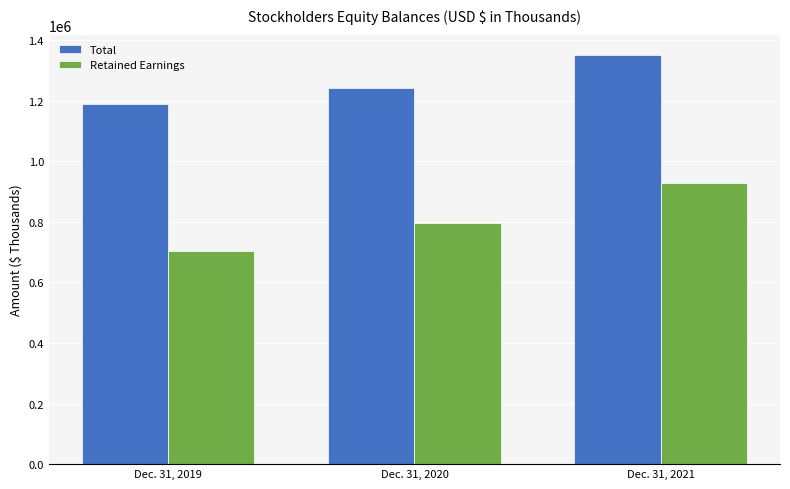

Rank the categories by Retained Earnings value from highest to lowest.

Dec. 31, 2021, Dec. 31, 2020, Dec. 31, 2019